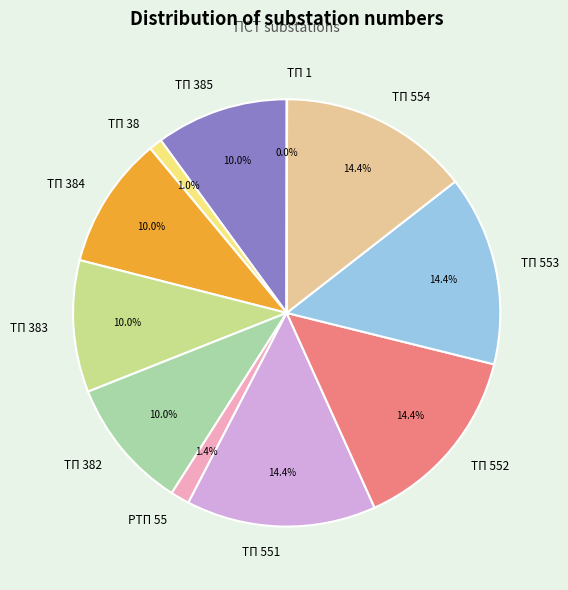

Which has a higher value, ТП 552 or ТП 385?

ТП 552